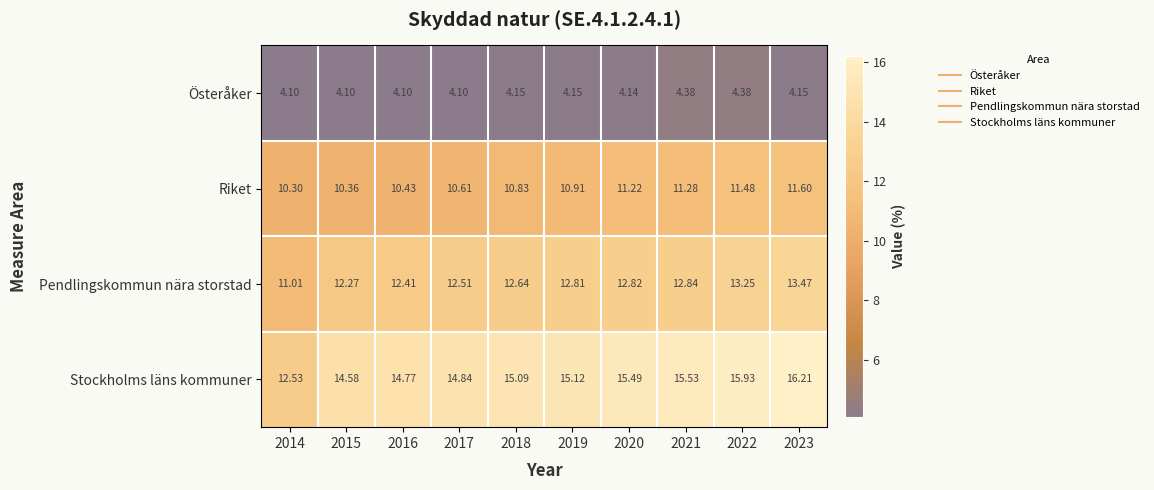

Rank the series by their maximum value, from highest to lowest.

Stockholms läns kommuner, Pendlingskommun nära storstad, Riket, Österåker